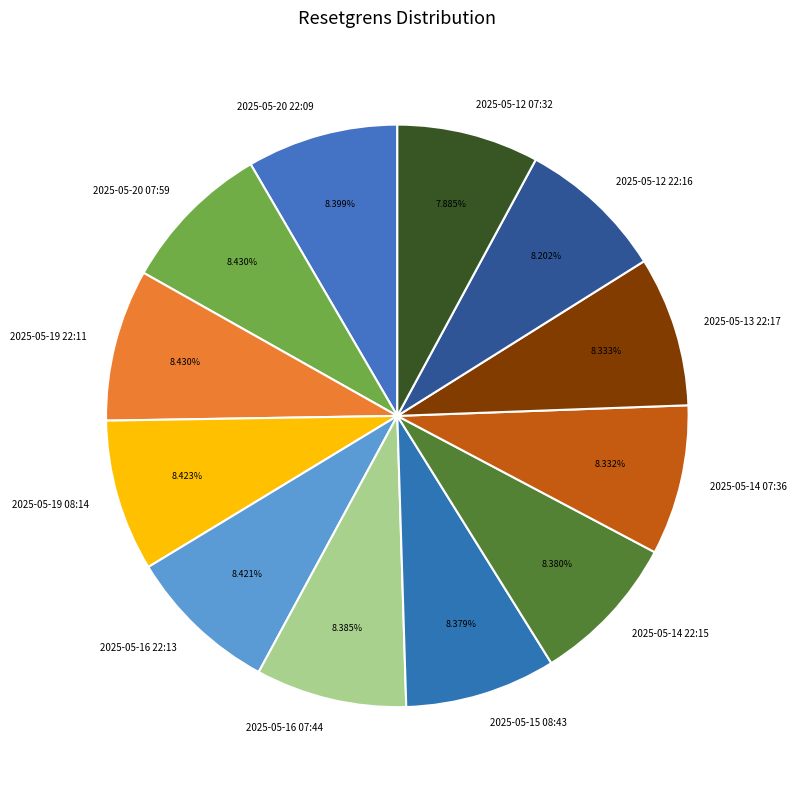

To the nearest percent, what is the difference between the largest and smallest slice percentages?

1%